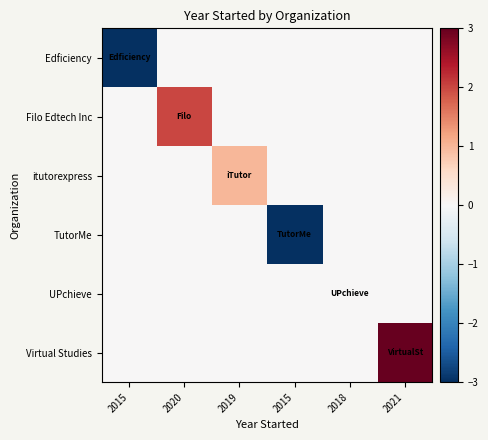

Which category has the lowest value across all series?

2015